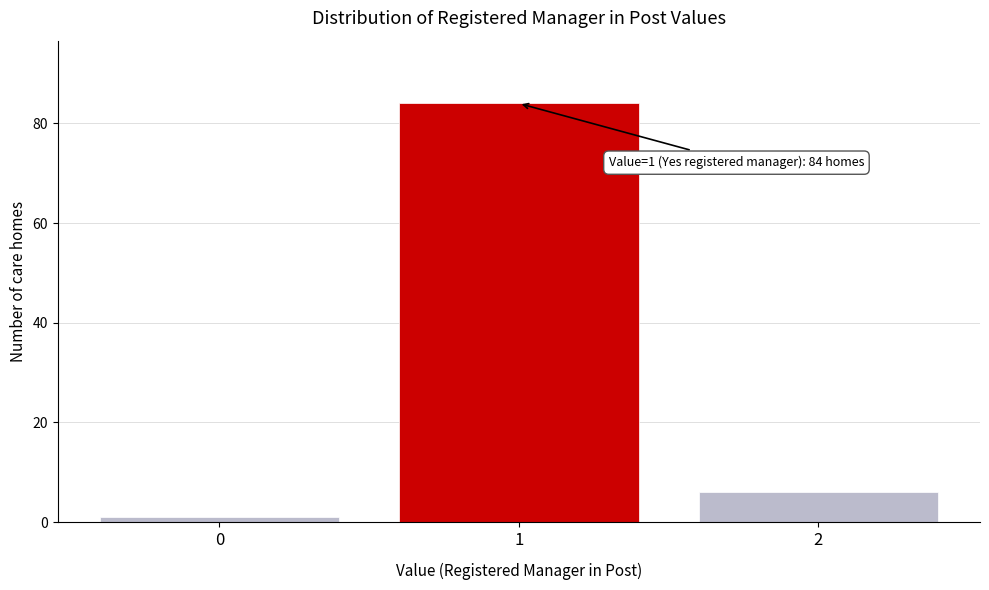

Reading left to right, transcribe all the data shown in this chart.

1	84	6